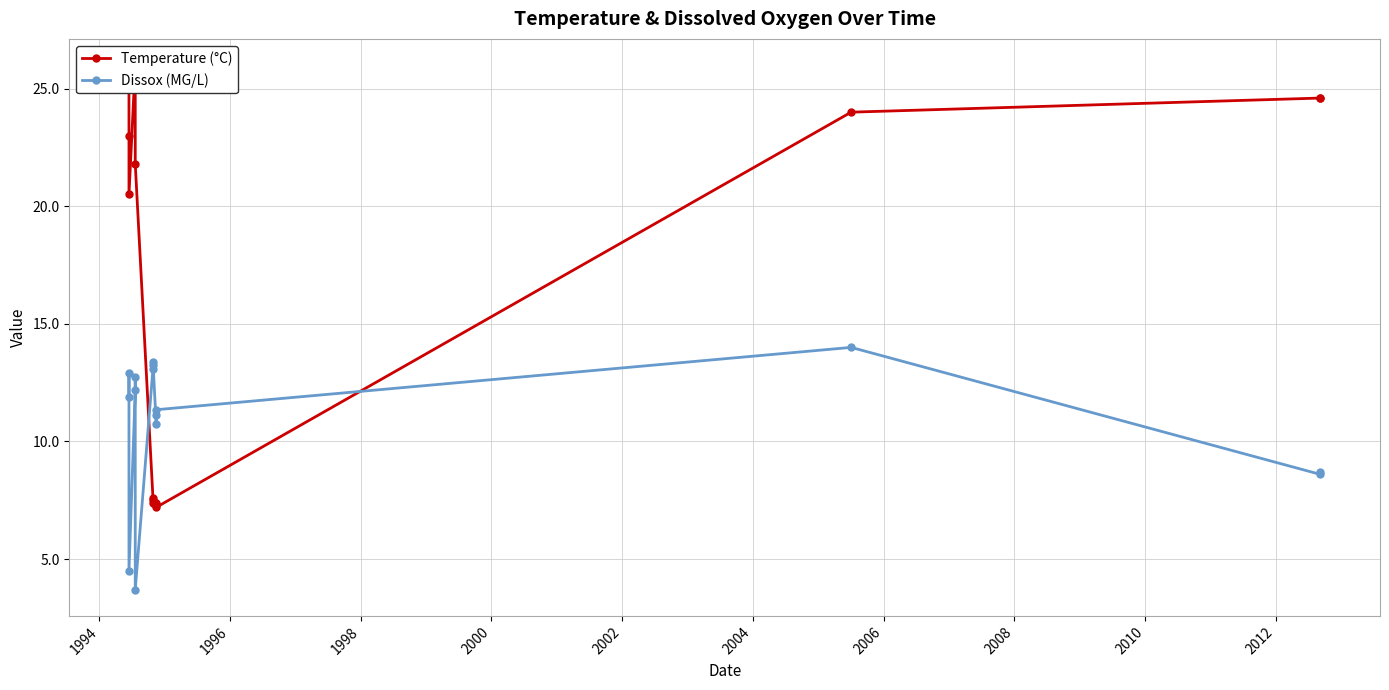

What is the difference between the maximum and minimum values in the Dissox (MG/L) series?

10.3